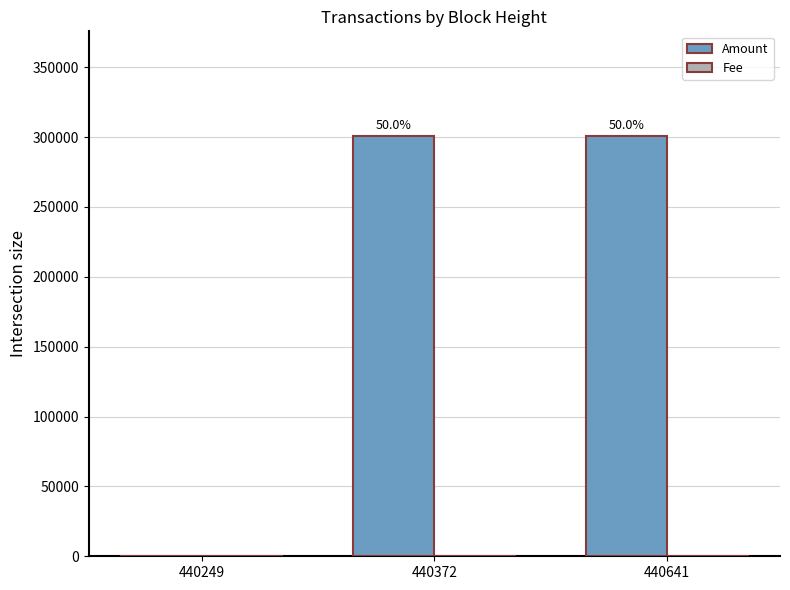

What is the sum of all Amount values?

601000.6